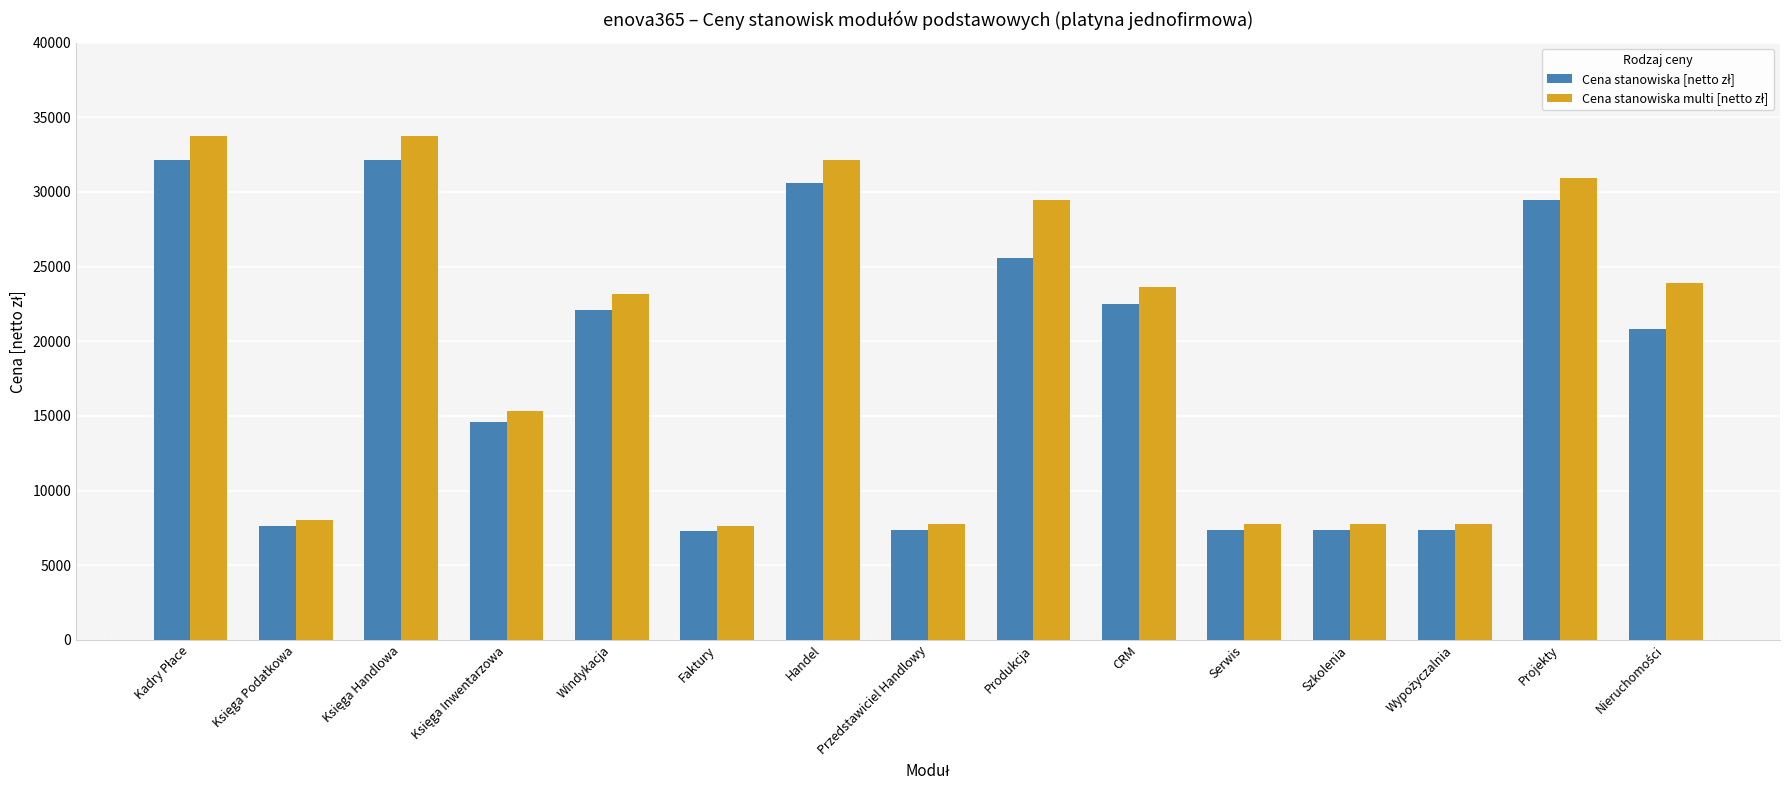

What is the total value across all series at Serwis?

15100